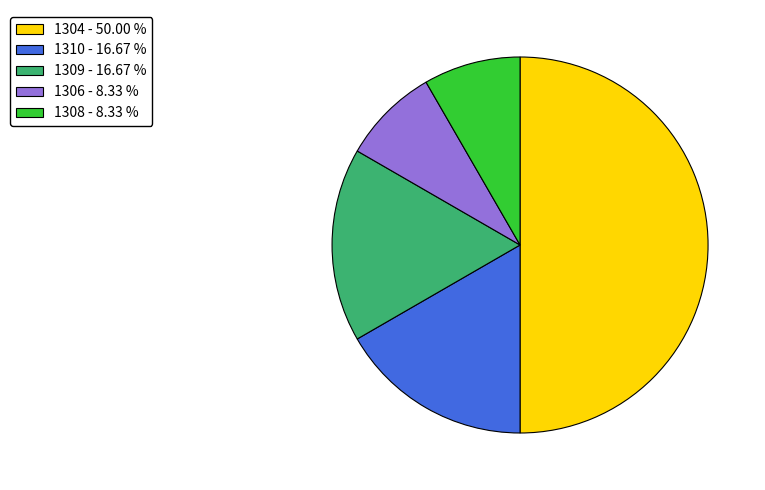

Does 1306 - 8.33 % represent more than half of the total?

No